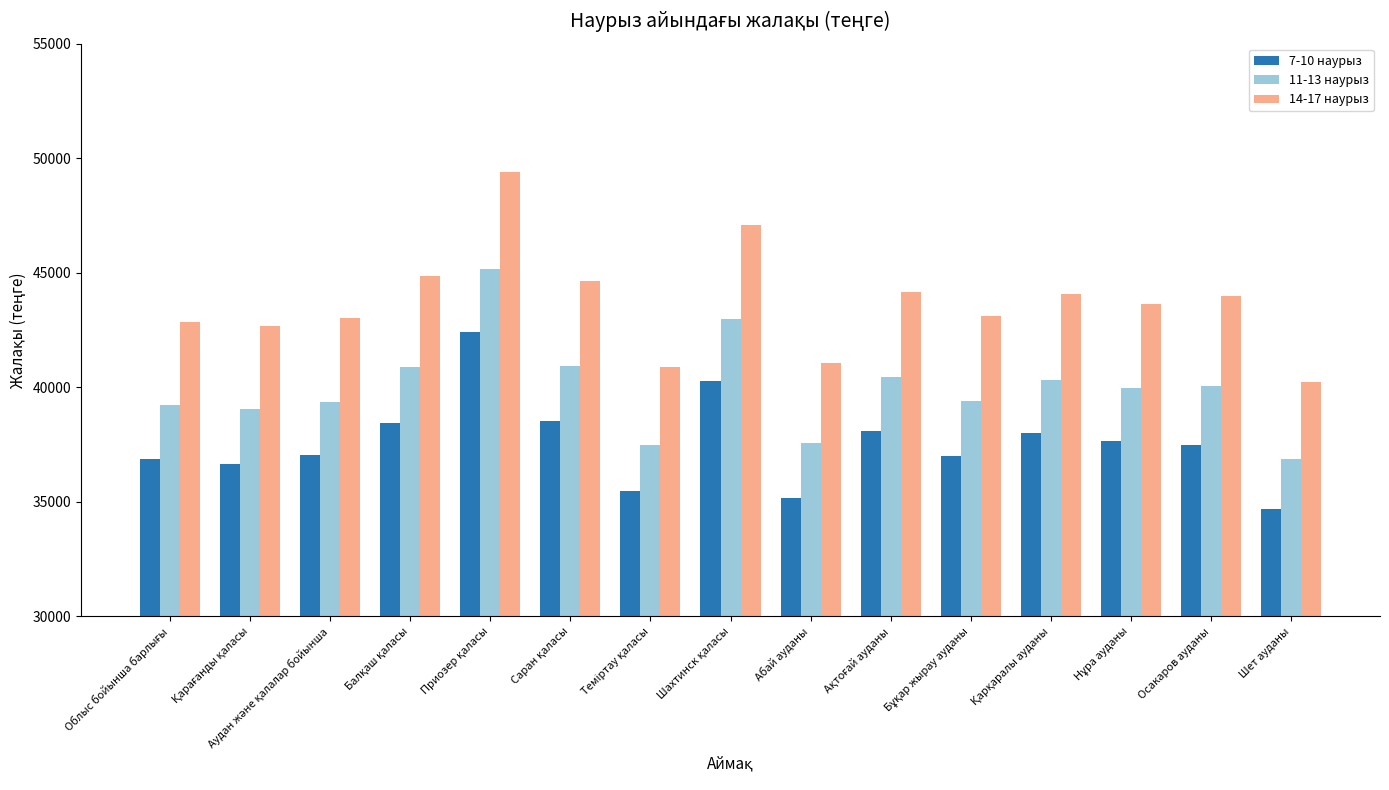

Which series has the largest total across all categories?

14-17 наурыз